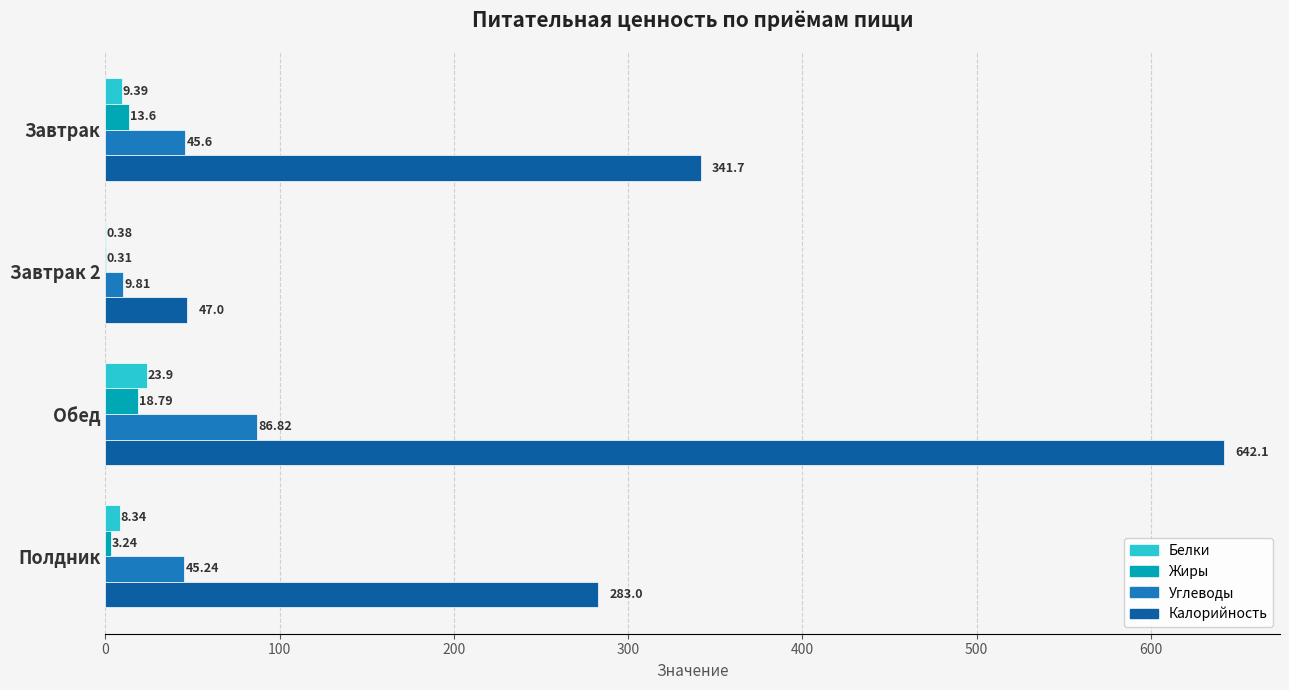

Which label corresponds to the largest value in the chart?

Обед